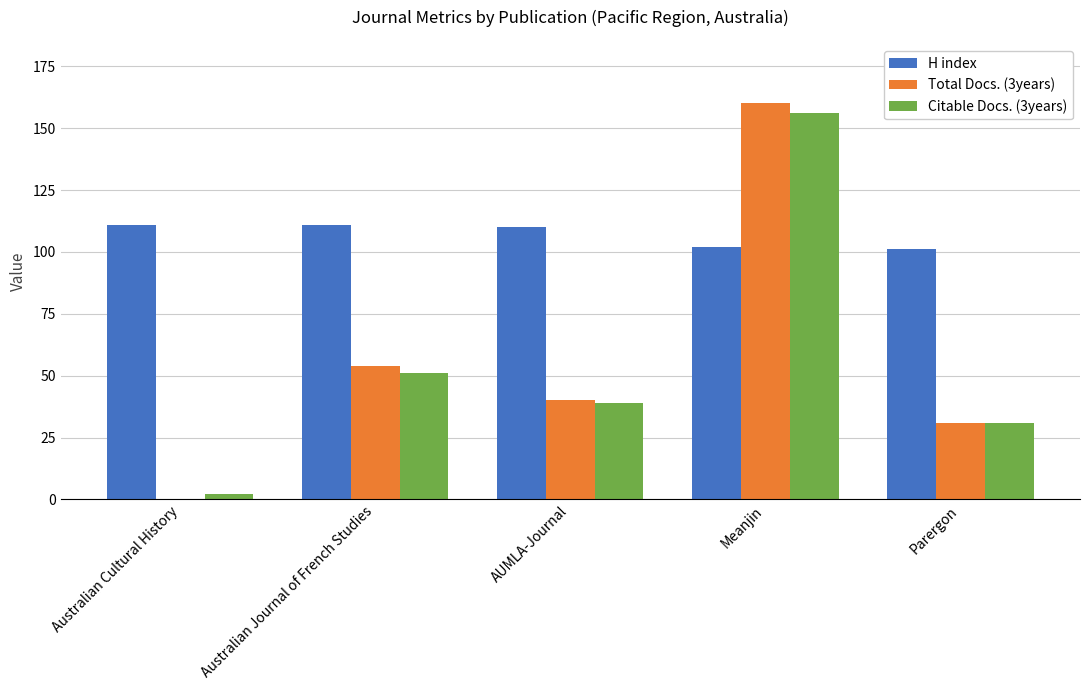

What is the spread (max minus min) of values at Meanjin?

58